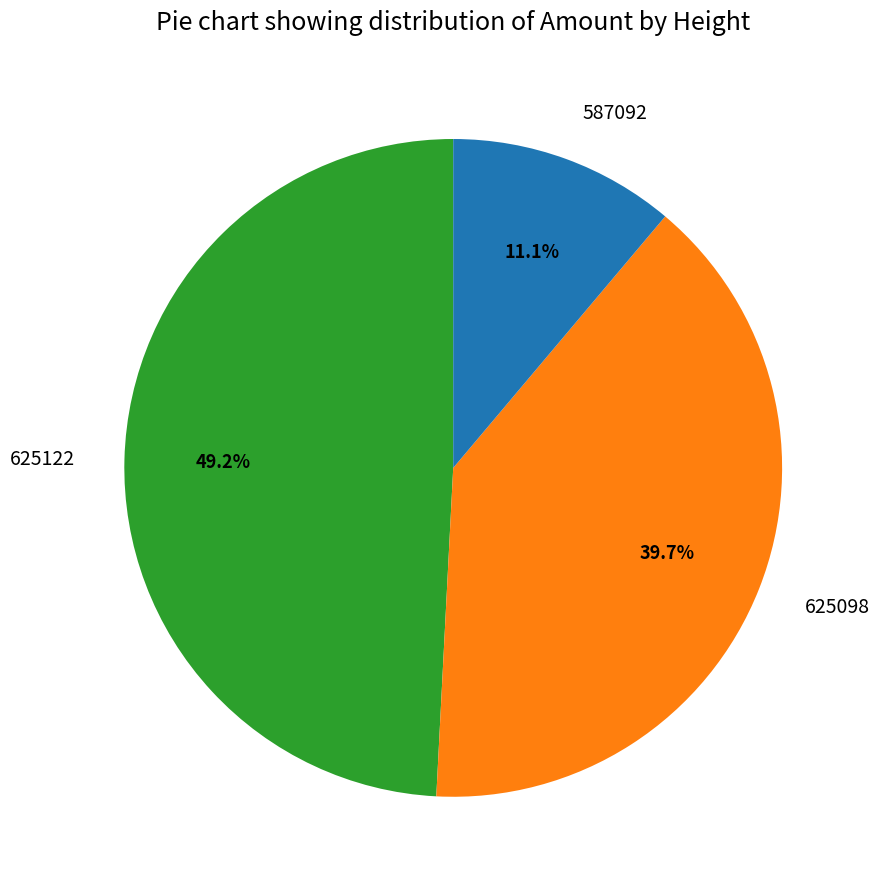

The 625098 slice represents 48% of the pie. True or false?

False